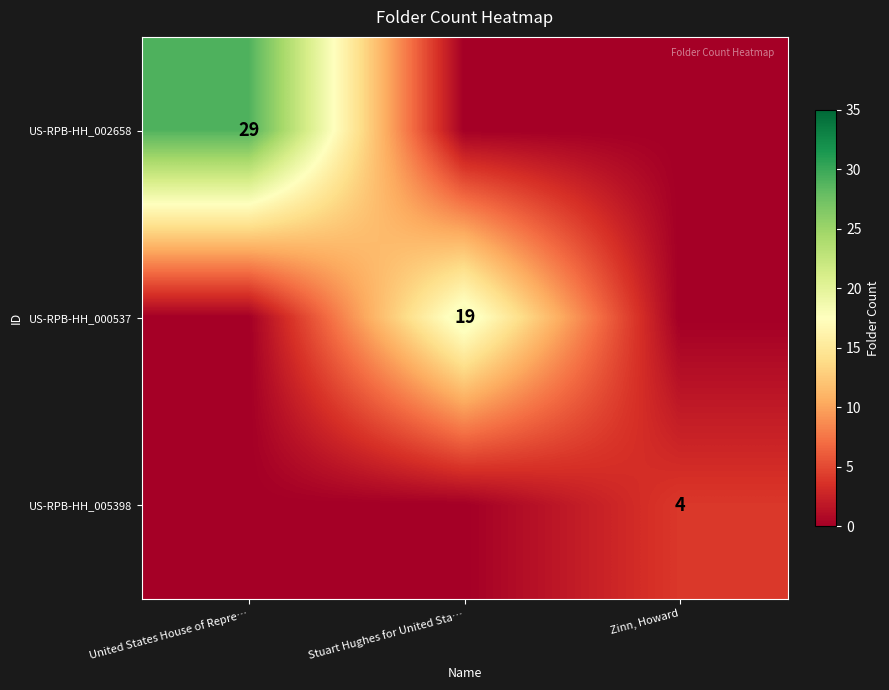

True or false: US-RPB-HH_005398 has a value of 6 at Zinn, Howard.

False